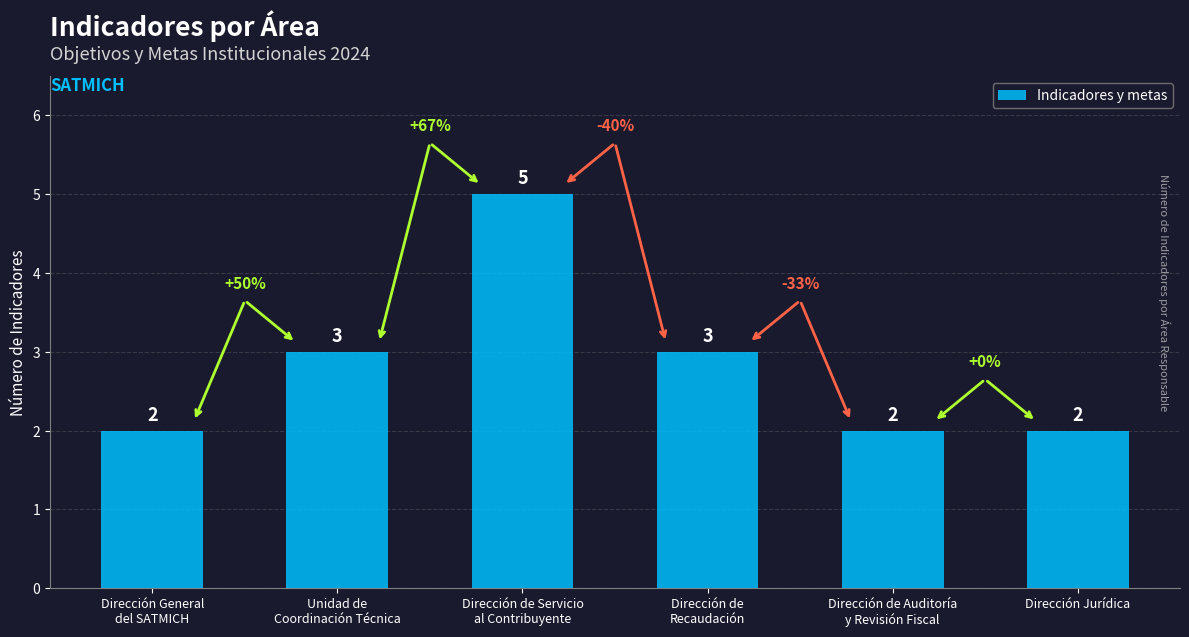

What is the difference between the maximum and minimum values?

3